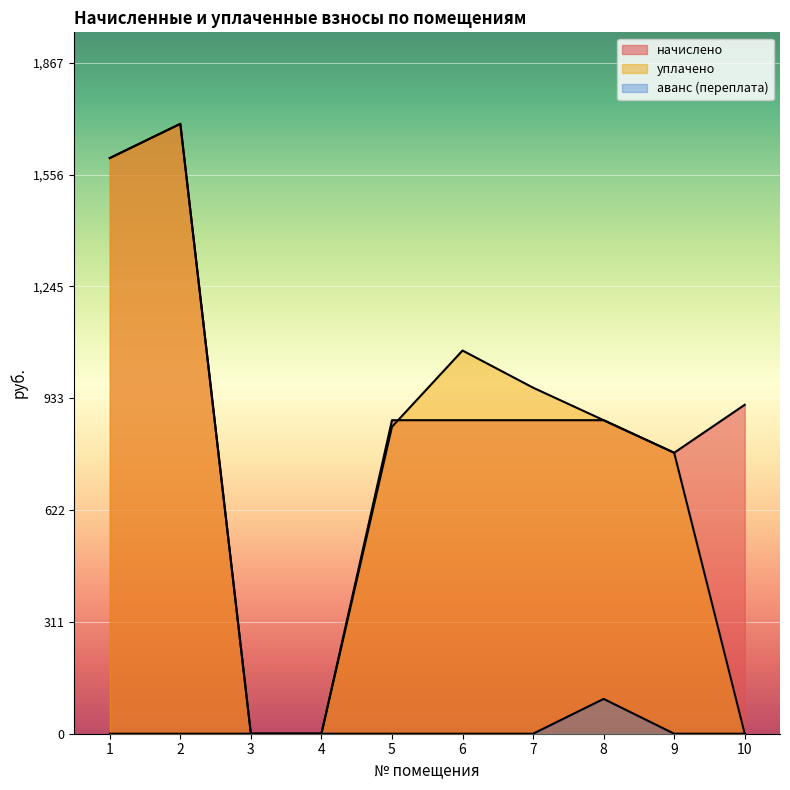

How many values in the аванс (переплата) series exceed 0?

1